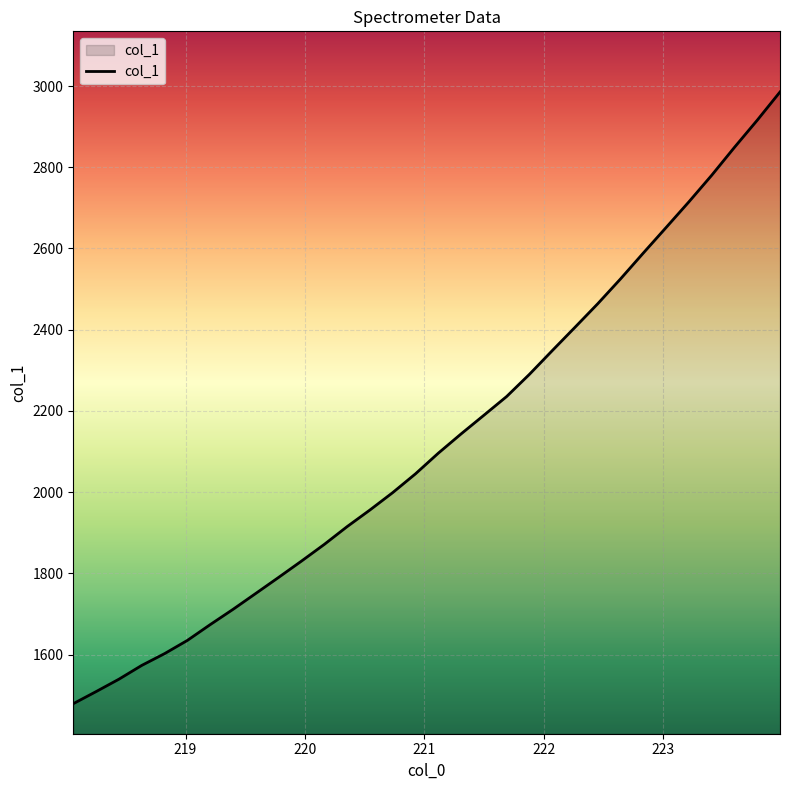

What is the difference between the maximum and minimum values?

1506.3